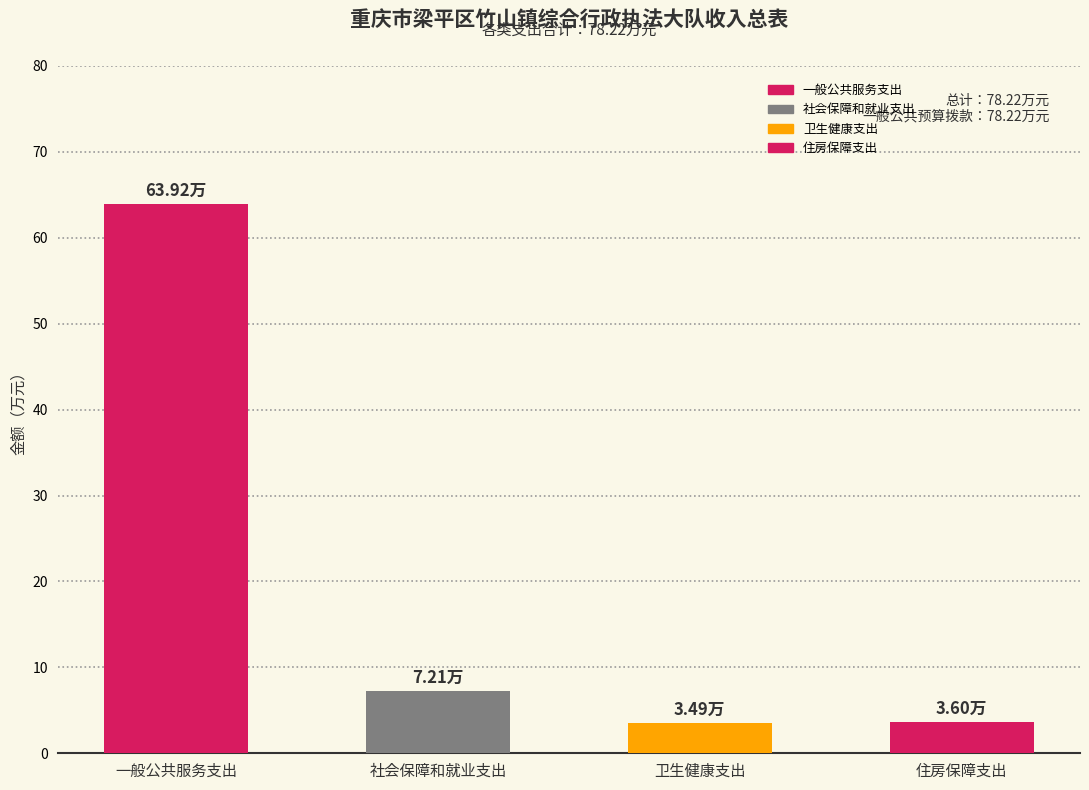

What value does the data have at 一般公共服务支出?

63.9